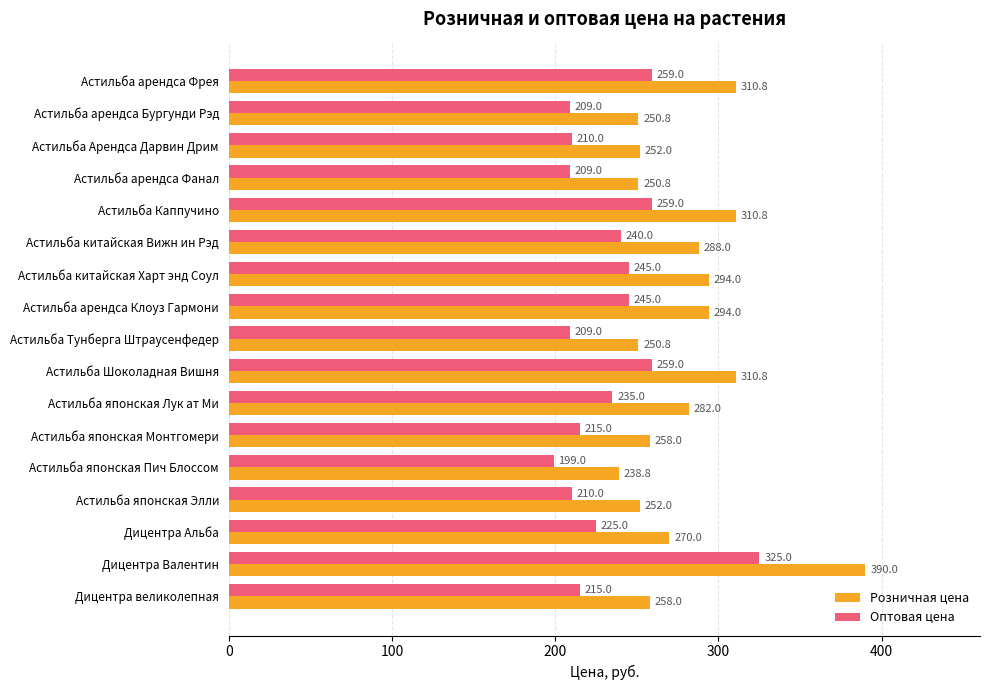

At Астильба арендса Фанал, list the series in order from smallest to largest.

Оптовая цена, Розничная цена